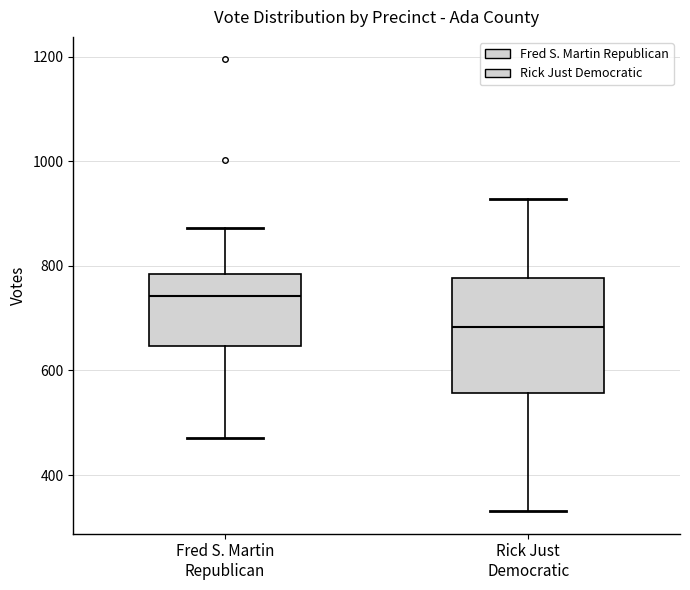

Which box is the tallest, from its lower edge to its upper edge?

Rick Just Democratic